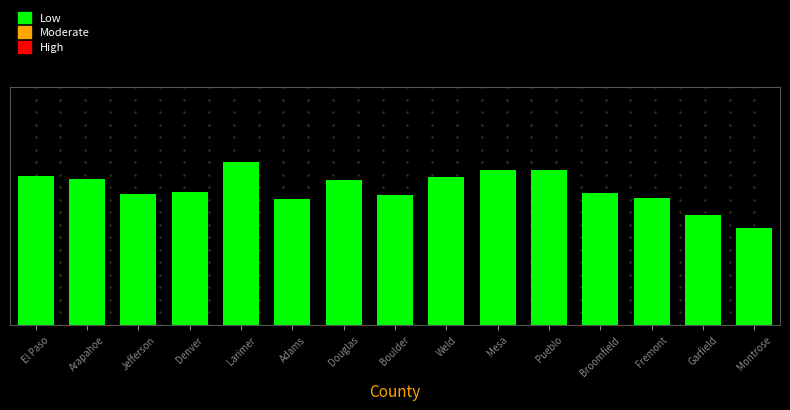

Reading right to left, what are all the values shown in this chart?

Montrose=8.1	Garfield=9.2	Fremont=10.7	Broomfield=11.1	Pueblo=13.0	Mesa=13.0	Weld=12.4	Boulder=10.9	Douglas=12.2	Adams=10.6	Larimer=13.7	Denver=11.2	Jefferson=11.0	Arapahoe=12.3	El Paso=12.5